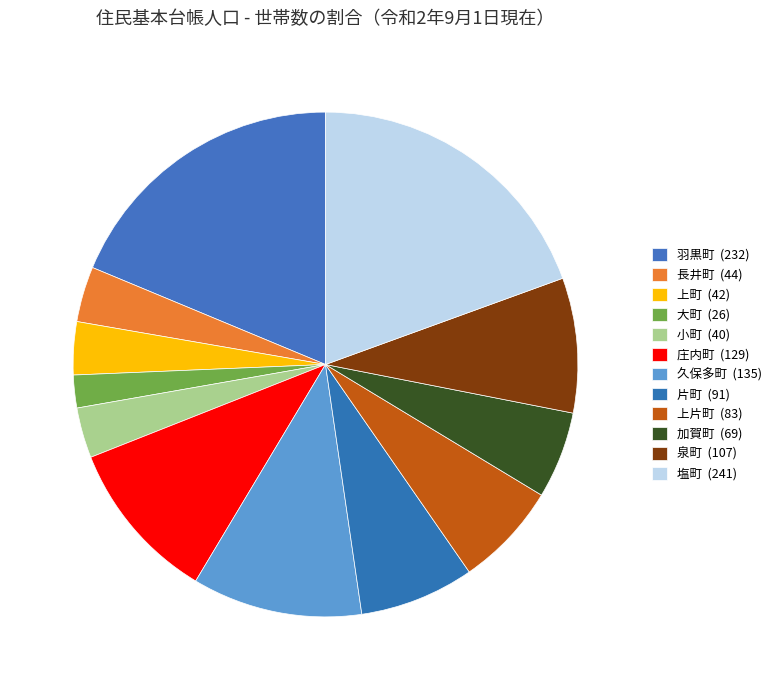

To the nearest percent, what percentage of the pie is 庄内町?

10%